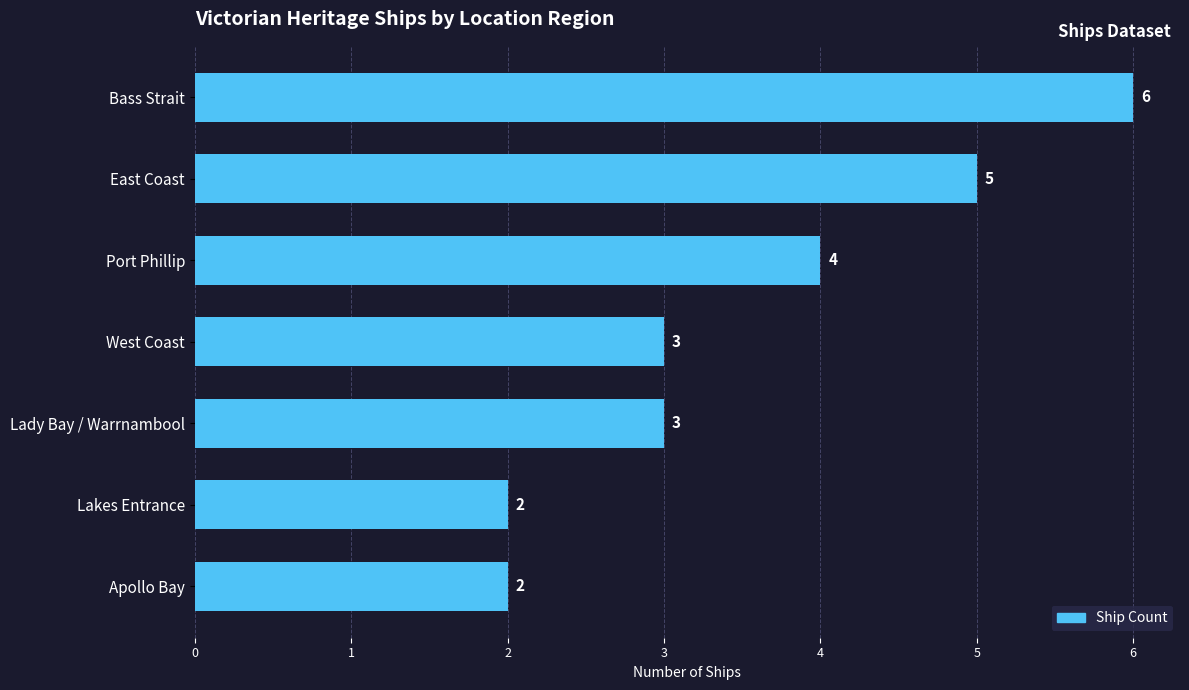

What is the sum of all values?

25